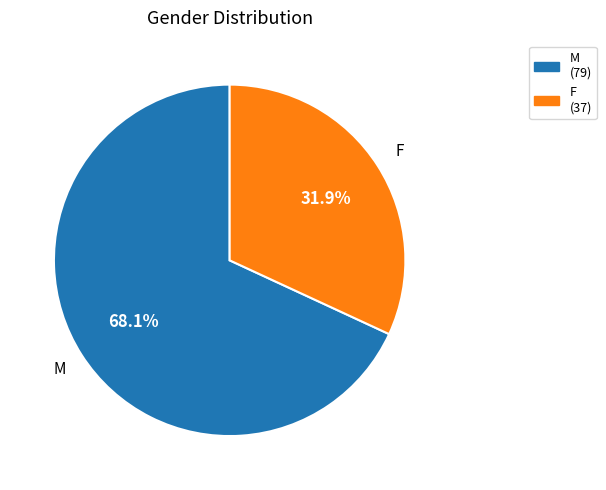

Count the number of slices in the pie.

2